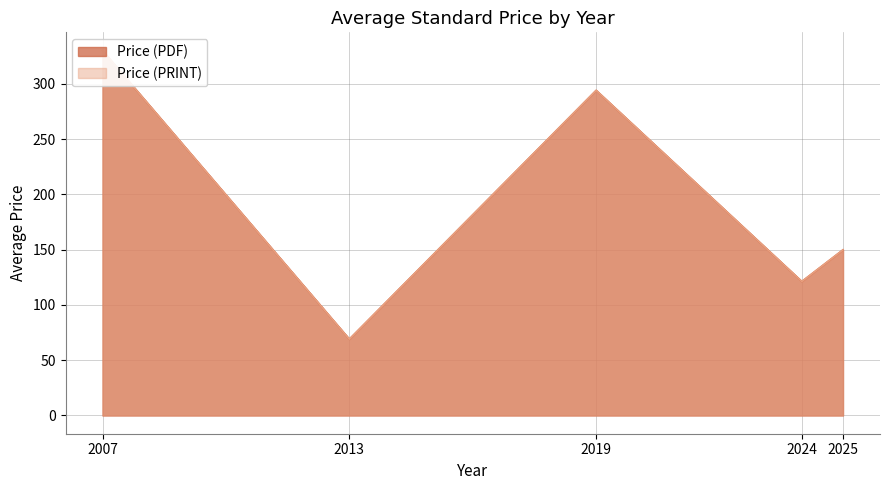

What are all the series names shown in the legend?

Price (PDF), Price (PRINT)